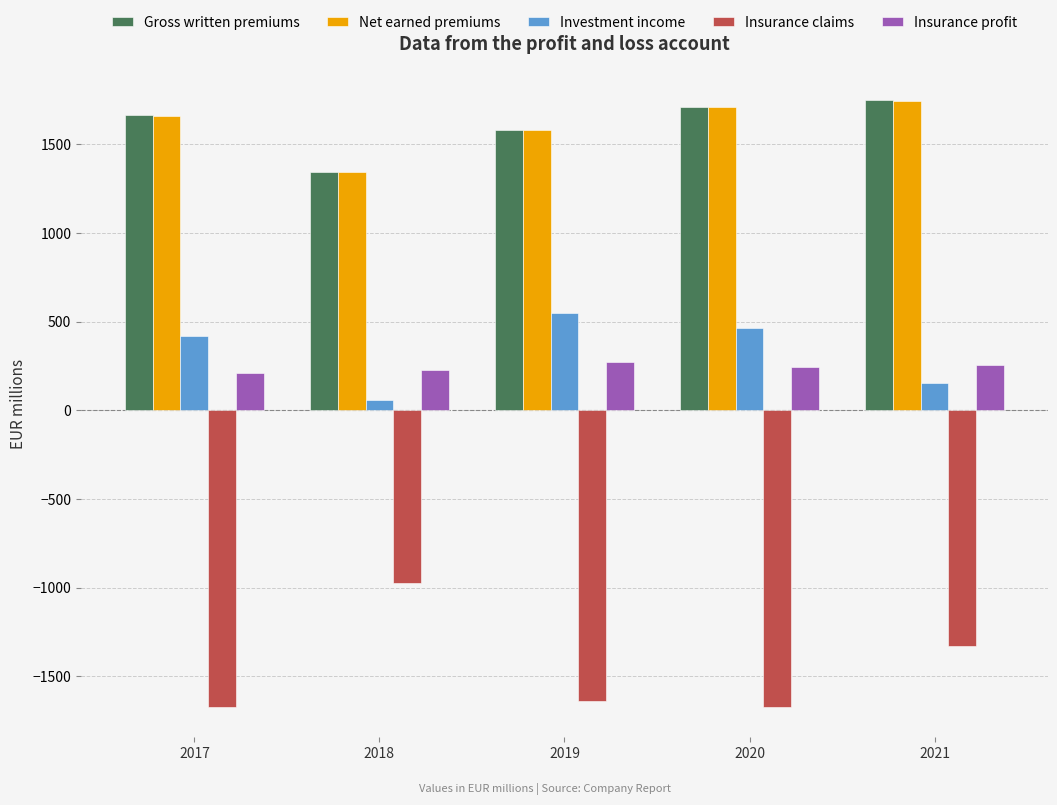

Where is Net earned premiums nearest to the value 1545?

2019